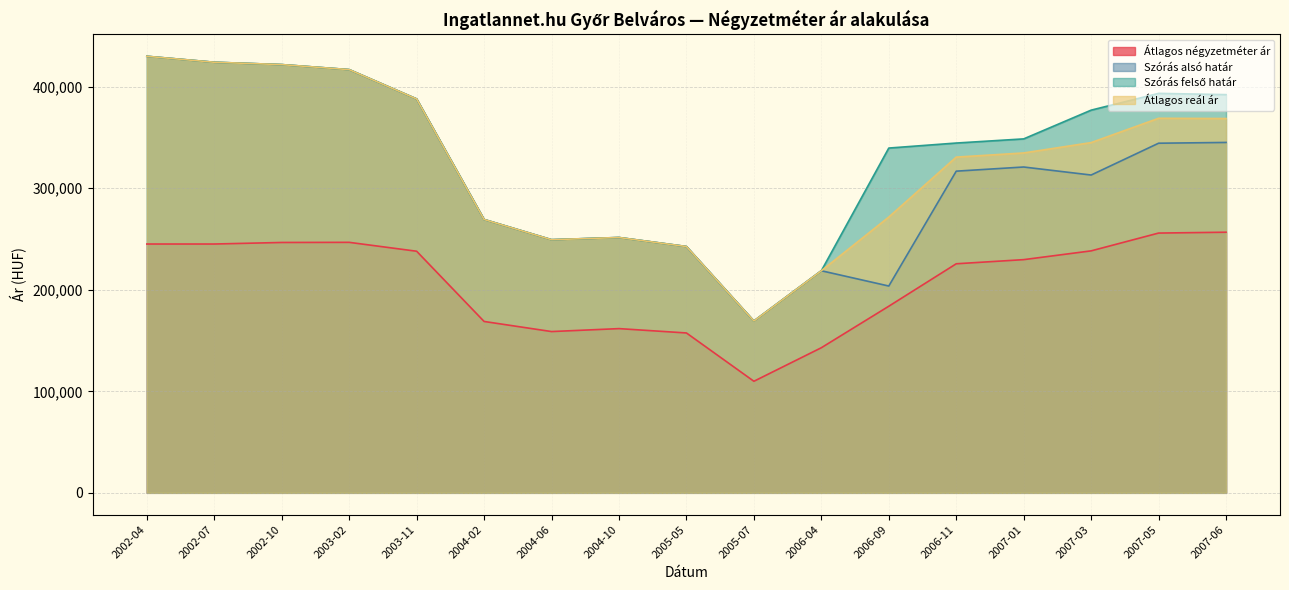

Rank the categories by Szórás felső határ value from highest to lowest.

2002-04, 2002-07, 2002-10, 2003-02, 2007-05, 2007-06, 2003-11, 2007-03, 2007-01, 2006-11, 2006-09, 2004-02, 2004-10, 2004-06, 2005-05, 2006-04, 2005-07